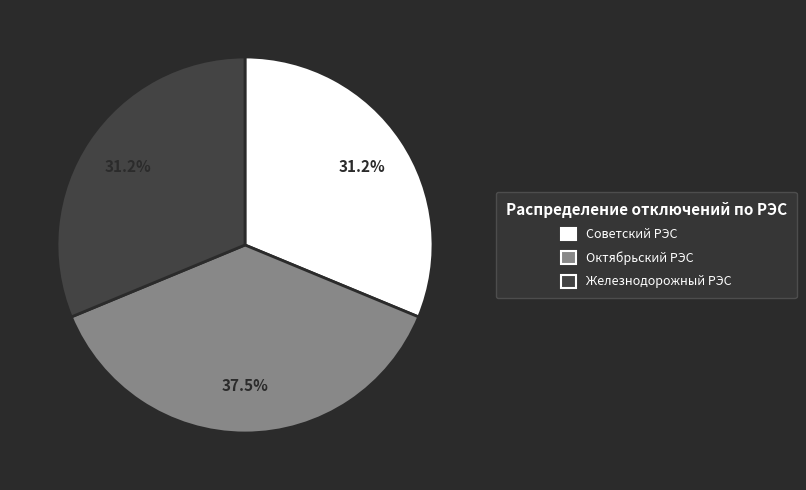

To the nearest percent, what is the difference between the largest and smallest slice percentages?

6%